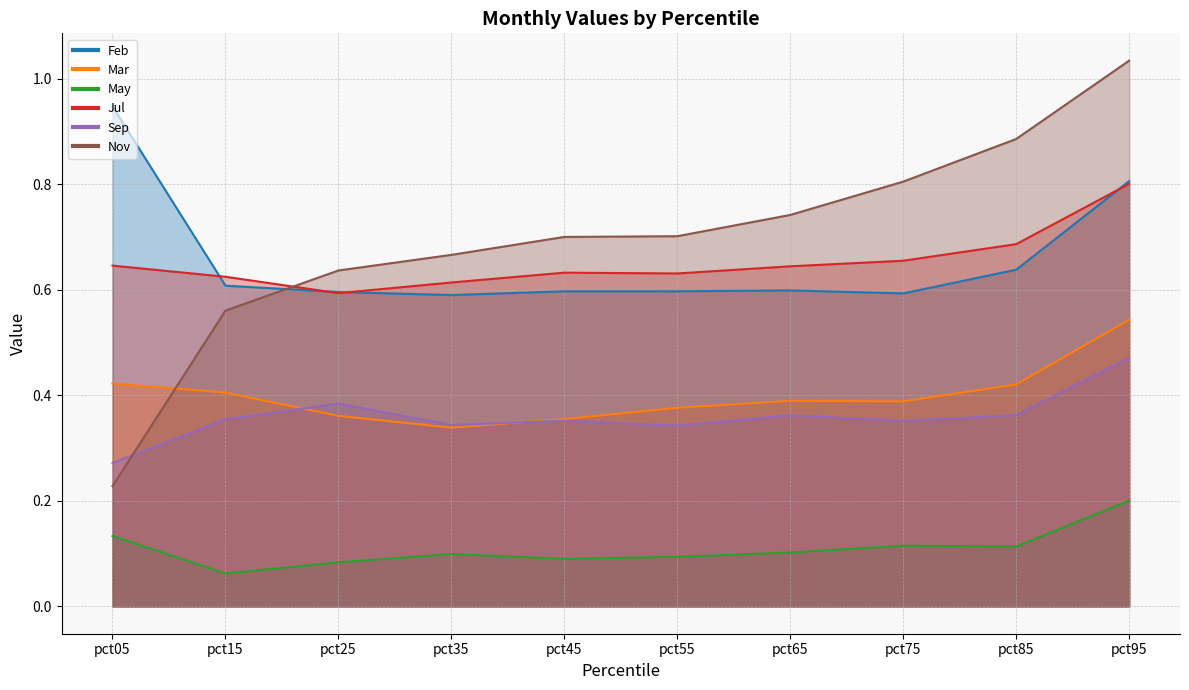

What is the approximate value of Jul at pct15?

0.6